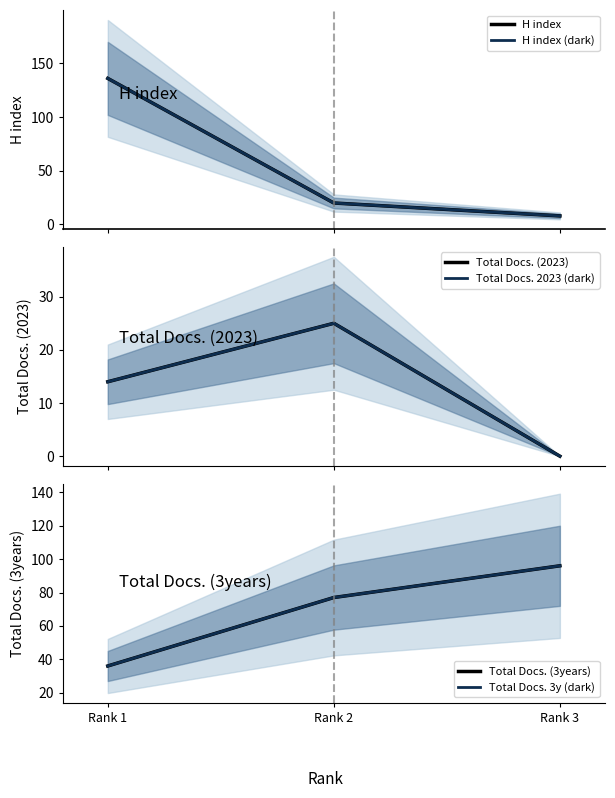

At which category is the sum across all series the highest?

Rank 1